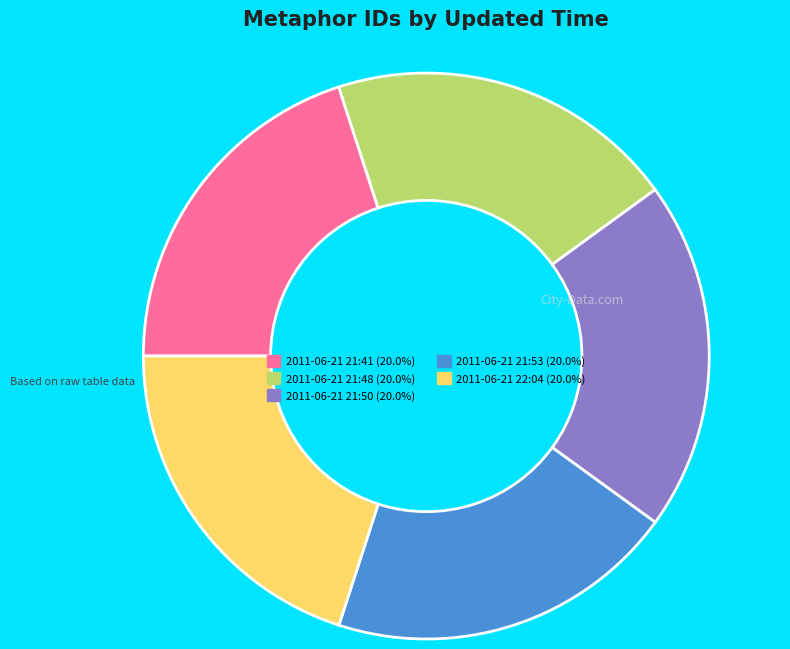

Count the number of slices in the pie.

5